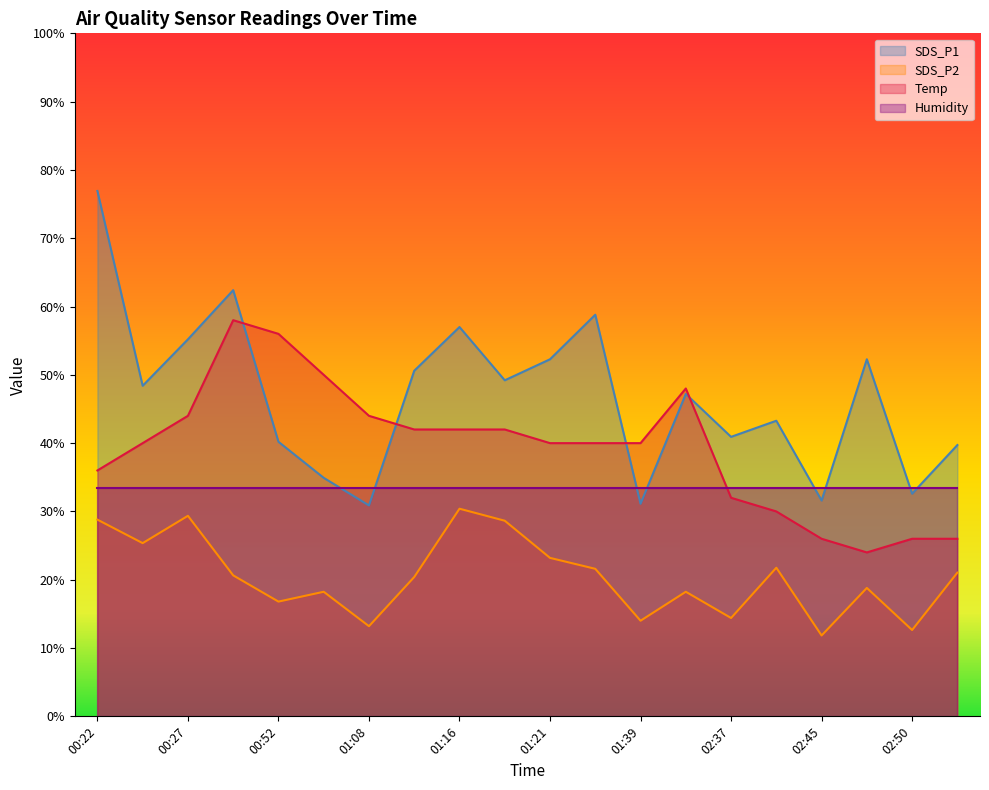

List the series in order of their peak value, highest first.

SDS_P1, Temp, Humidity, SDS_P2